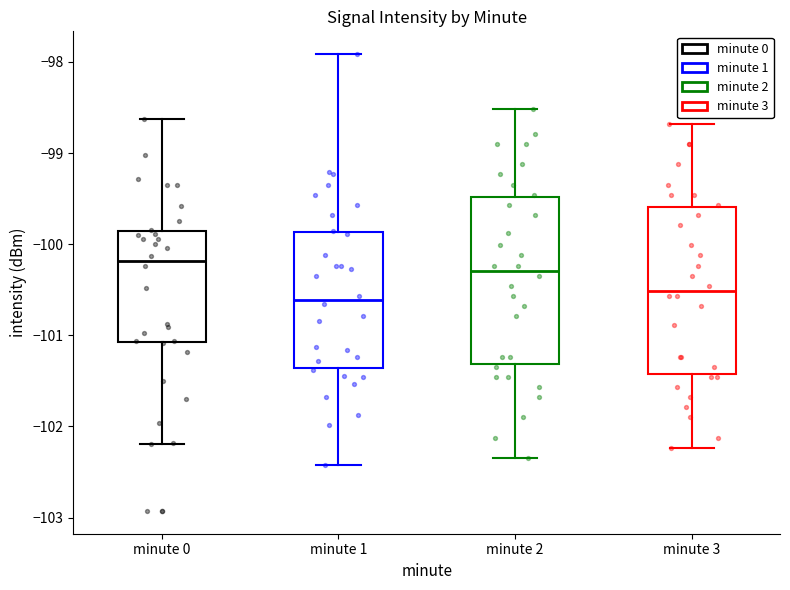

Which box's median line is the highest?

minute 0